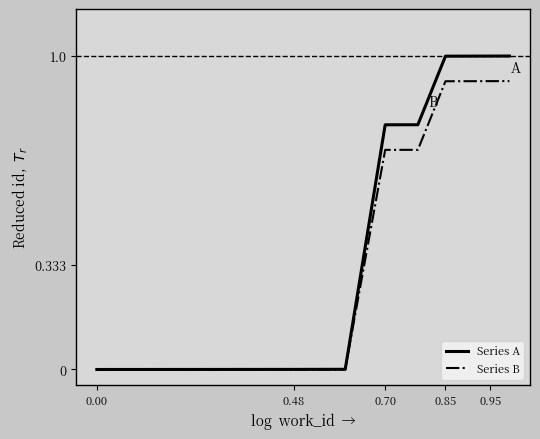

List the series in order of their peak value, lowest first.

Series B, Series A